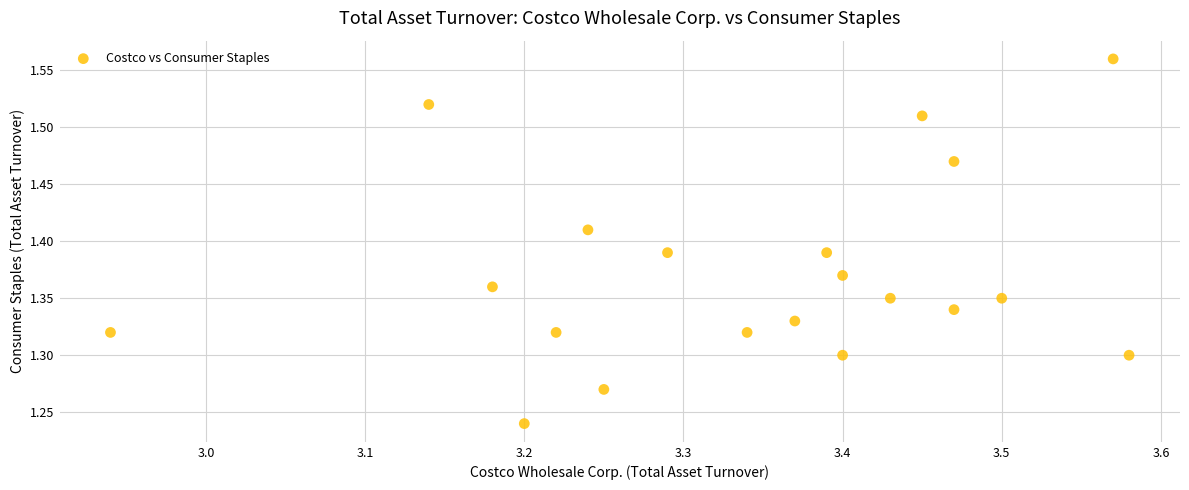

What is the range of Y values (max minus min)?

0.3